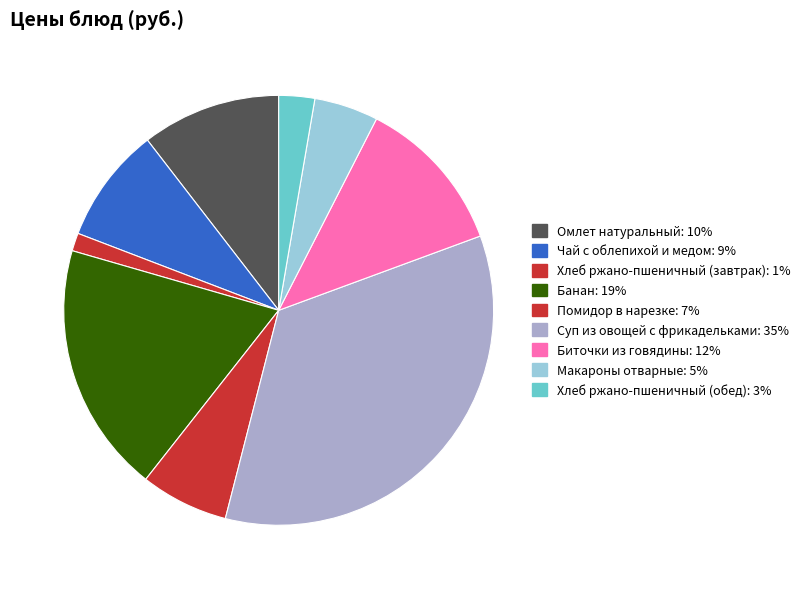

Is the sum of Помидор в нарезке and Хлеб ржано-пшеничный (обед) greater than half?

No